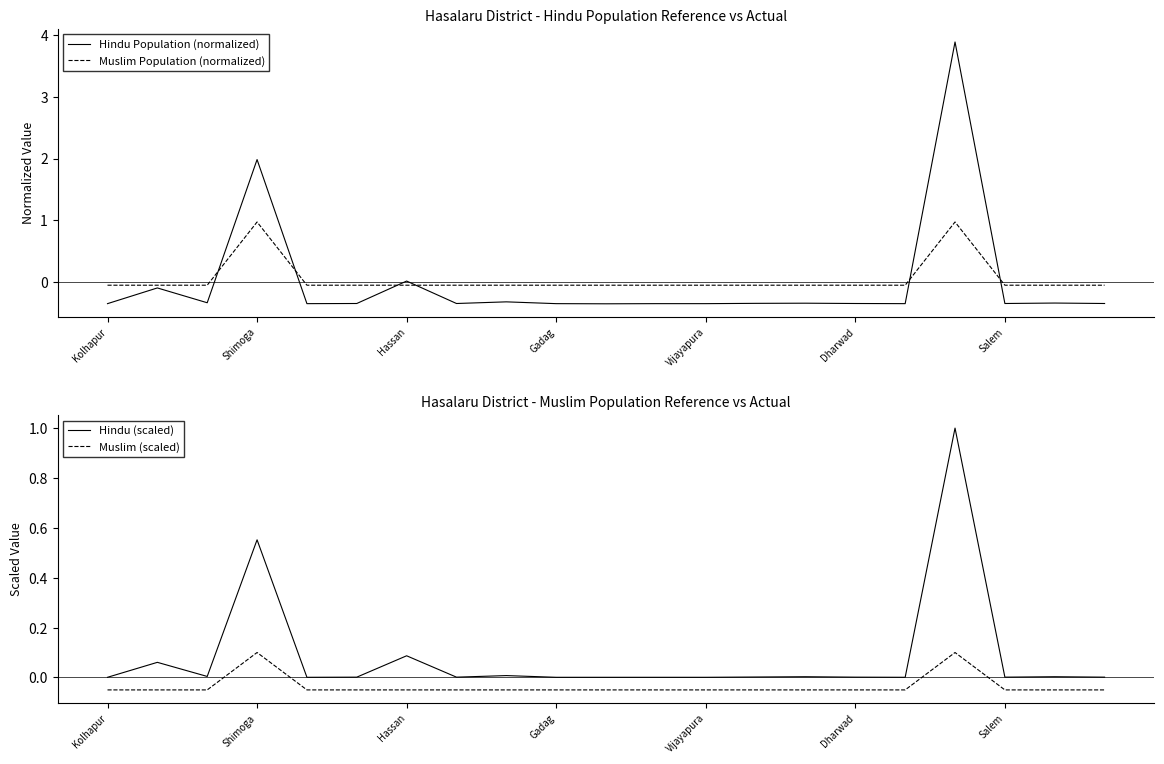

At 11, list the series in order from largest to smallest.

Hindu (scaled), Muslim Population (normalized), Muslim (scaled), Hindu Population (normalized)